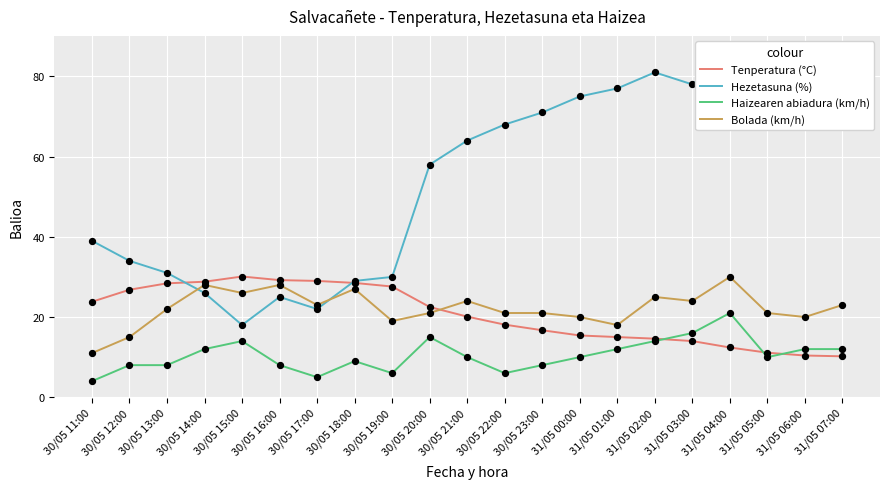

At which category is the sum across all series the highest?

31/05 04:00